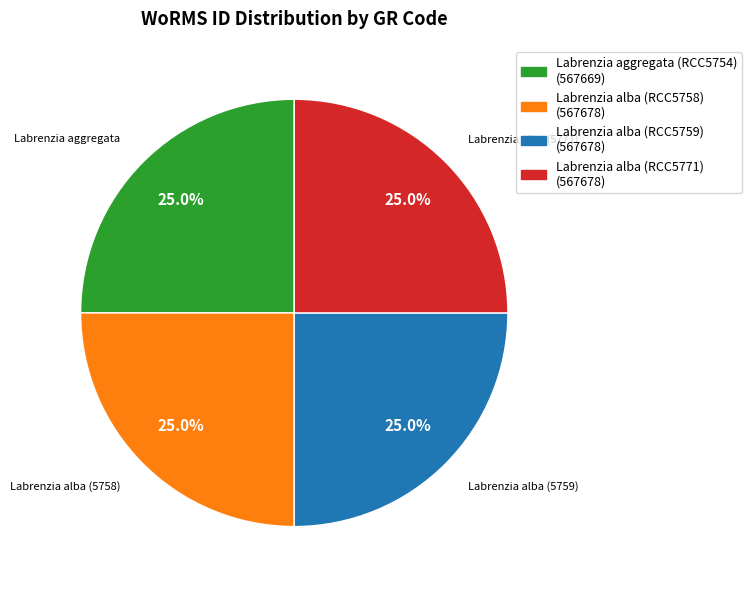

Does Labrenzia aggregata (RCC5754) account for over 50% of the chart?

No